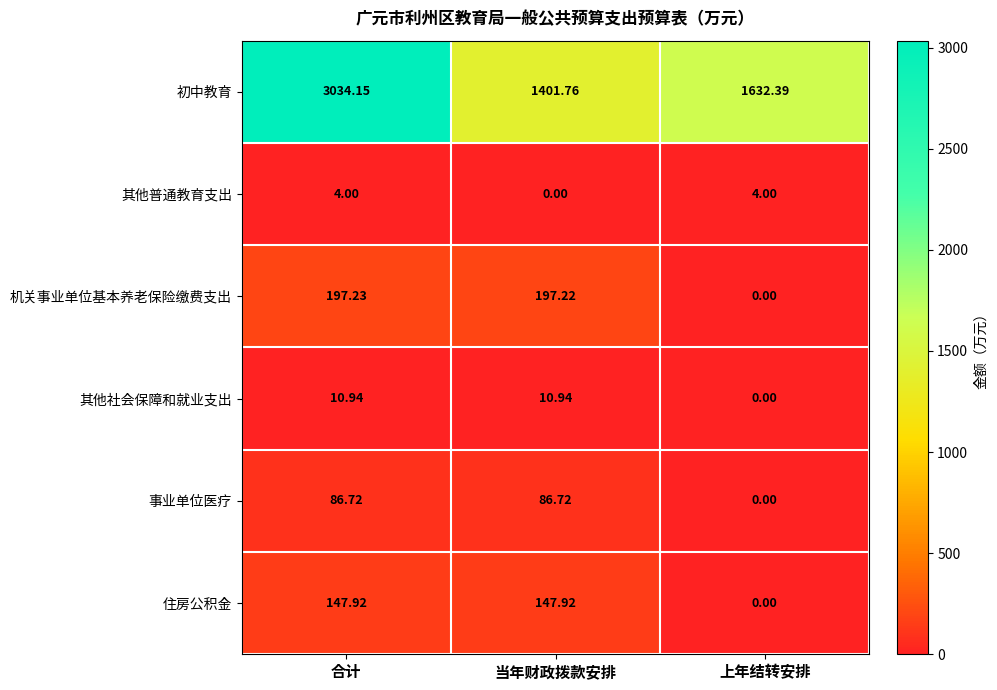

Count the number of data series in this chart.

6